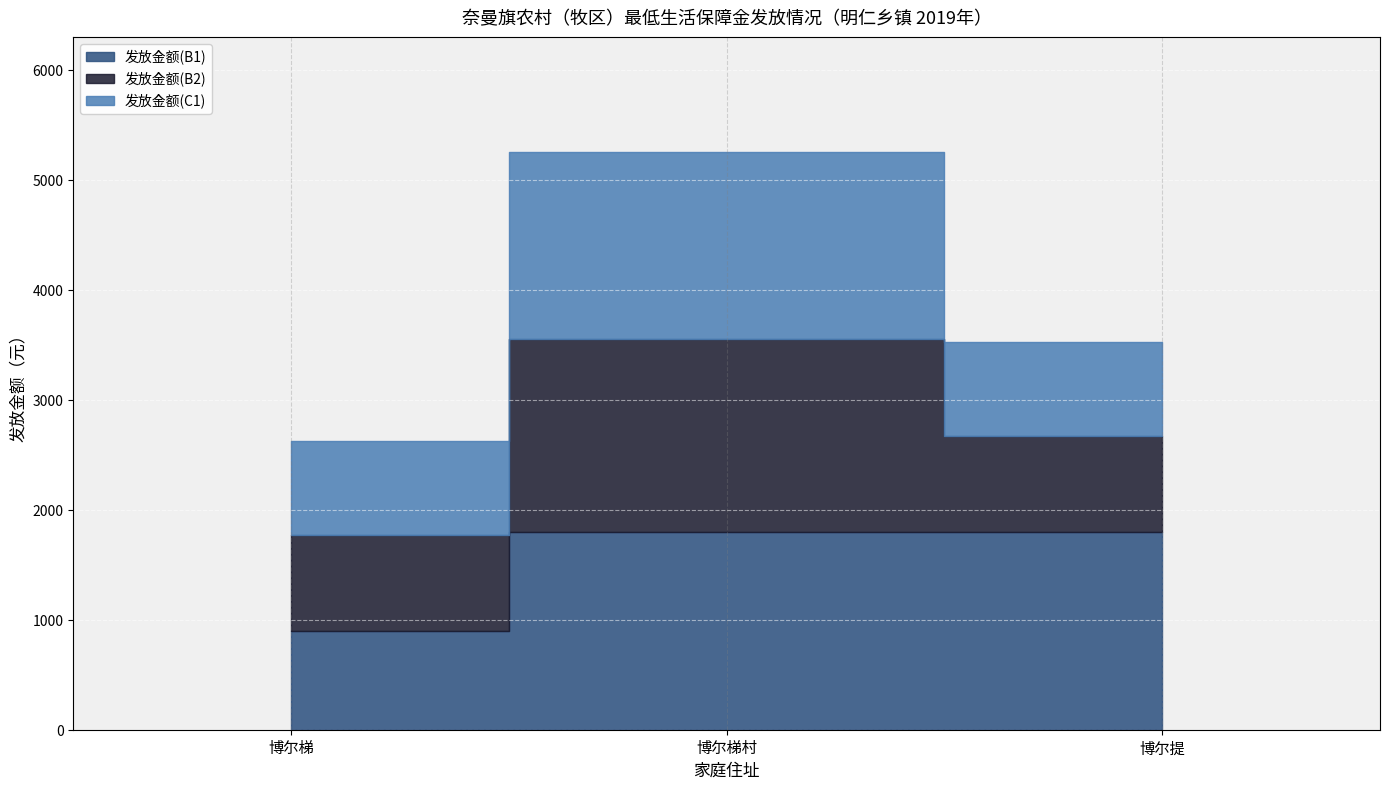

Is the value of 发放金额(B1) at 博尔梯 greater than the value of 发放金额(B2) at 博尔提?

Yes